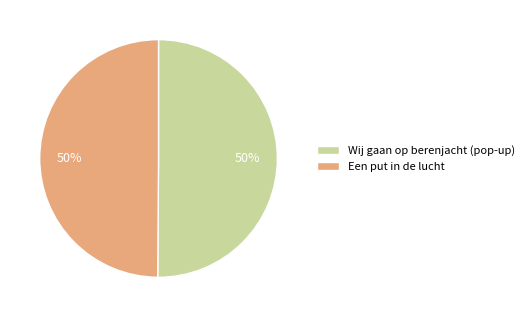

Is it true that Wij gaan op berenjacht (pop-up) is 50% of the pie?

True